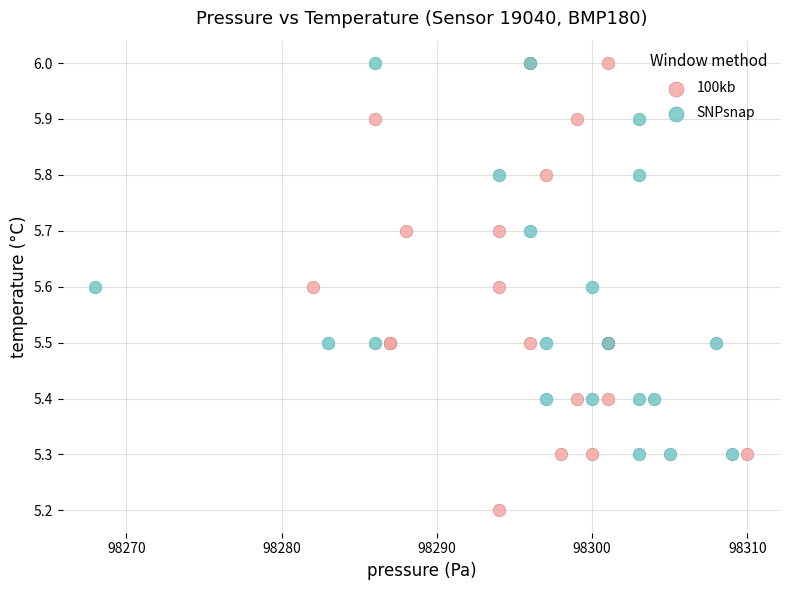

Which series contains the lowest Y value?

100kb